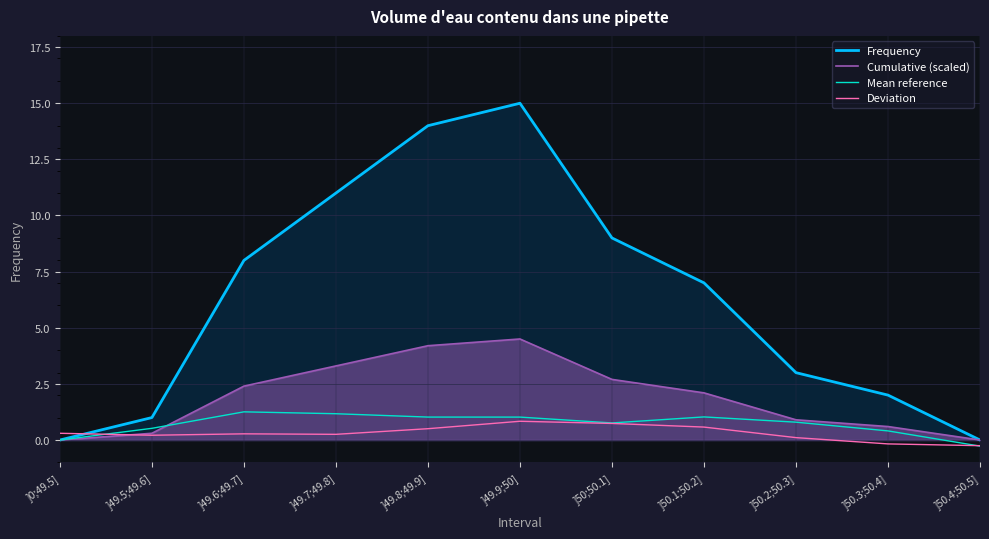

How many data points in Frequency are above 7?

5